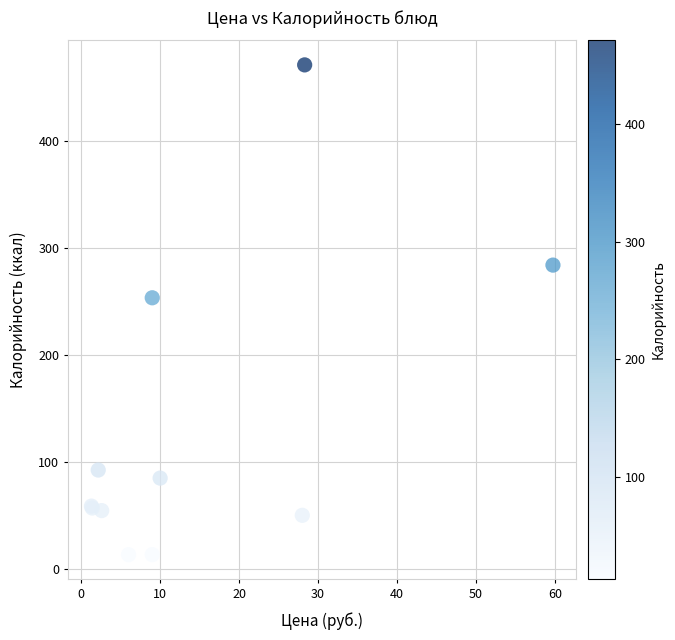

What Y value in the scatter plot is closest to 242?

253.4